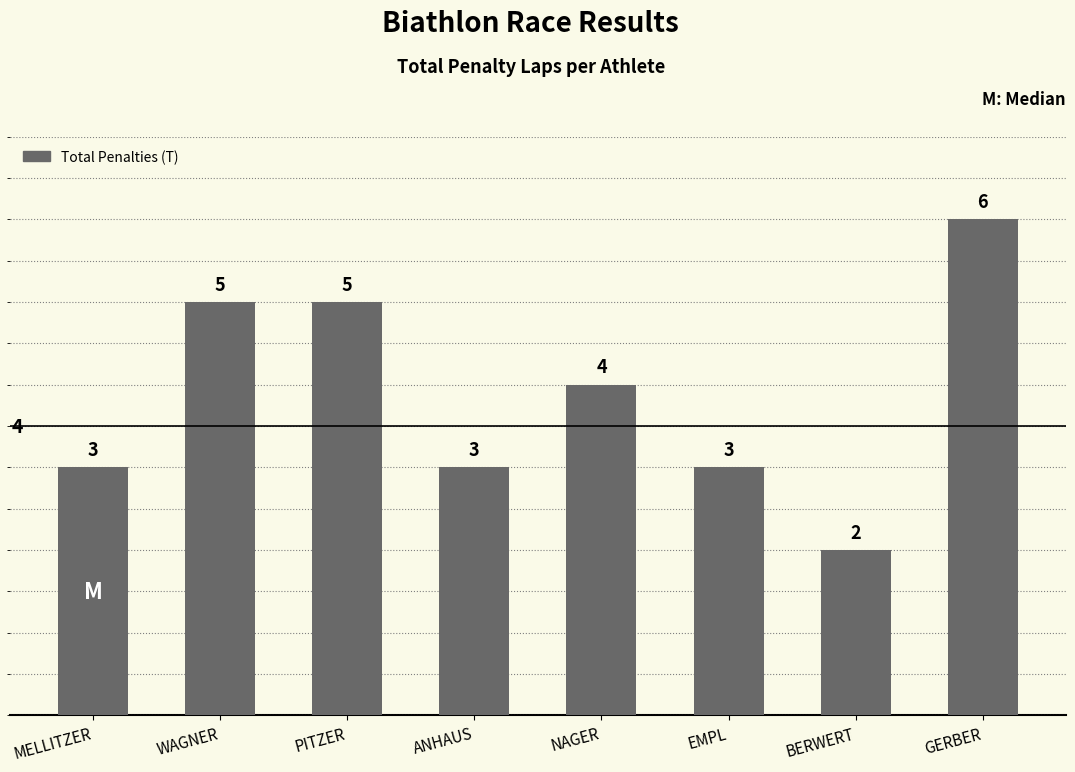

Reading left to right, transcribe all the data shown in this chart.

3	5	5	3	4	3	2	6